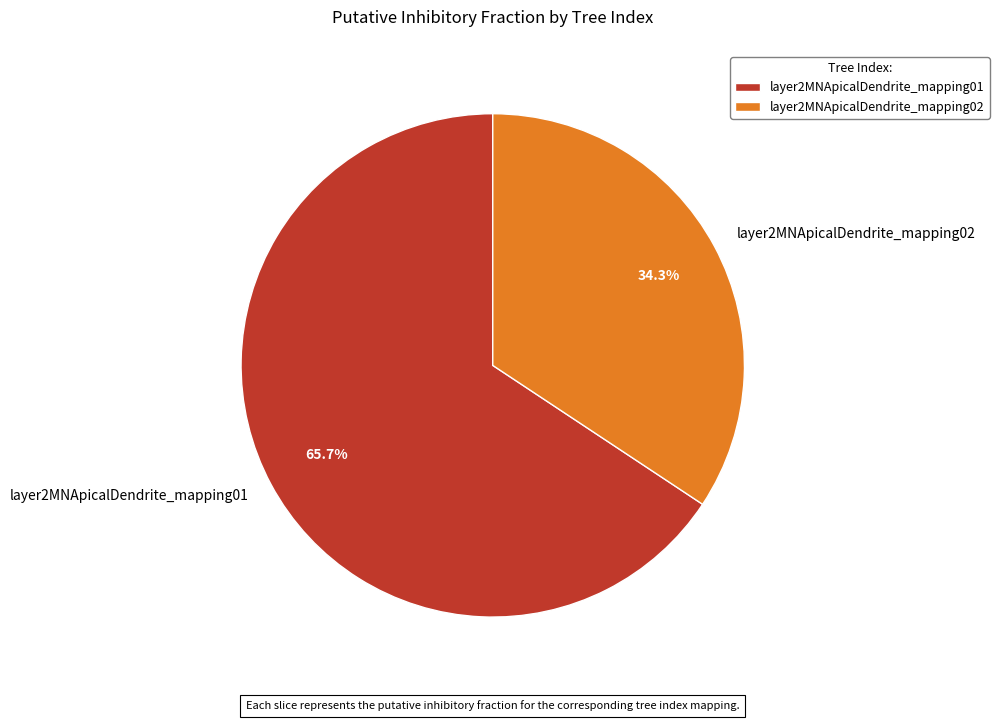

True or false: layer2MNApicalDendrite_mapping01 accounts for 66% of the total.

True